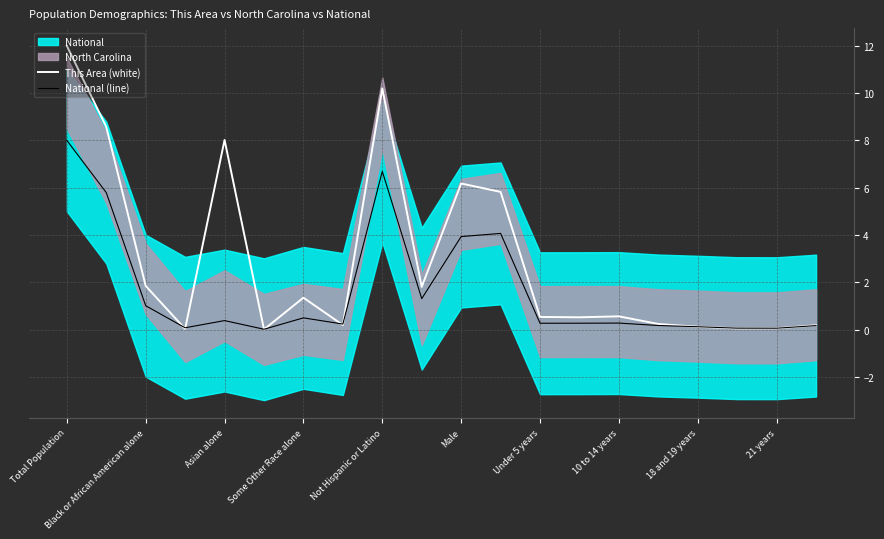

Is the value of This Area (white) at Under 5 years greater than the value of National (line) at 21 years?

Yes